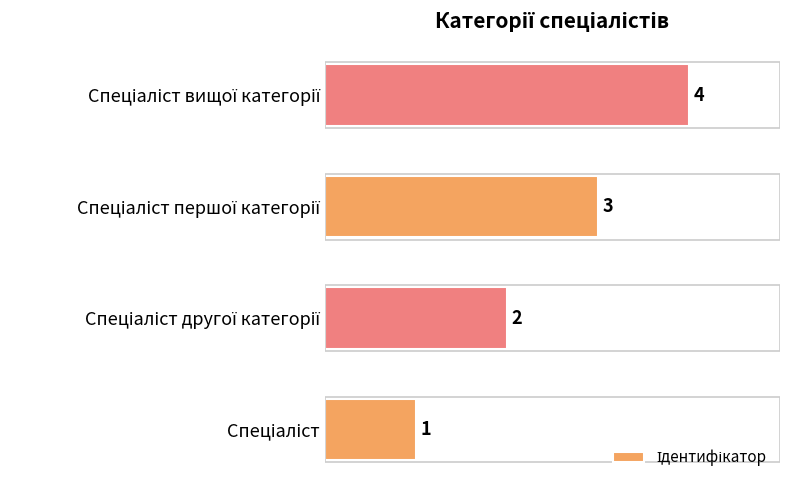

What is the sum of all values?

10